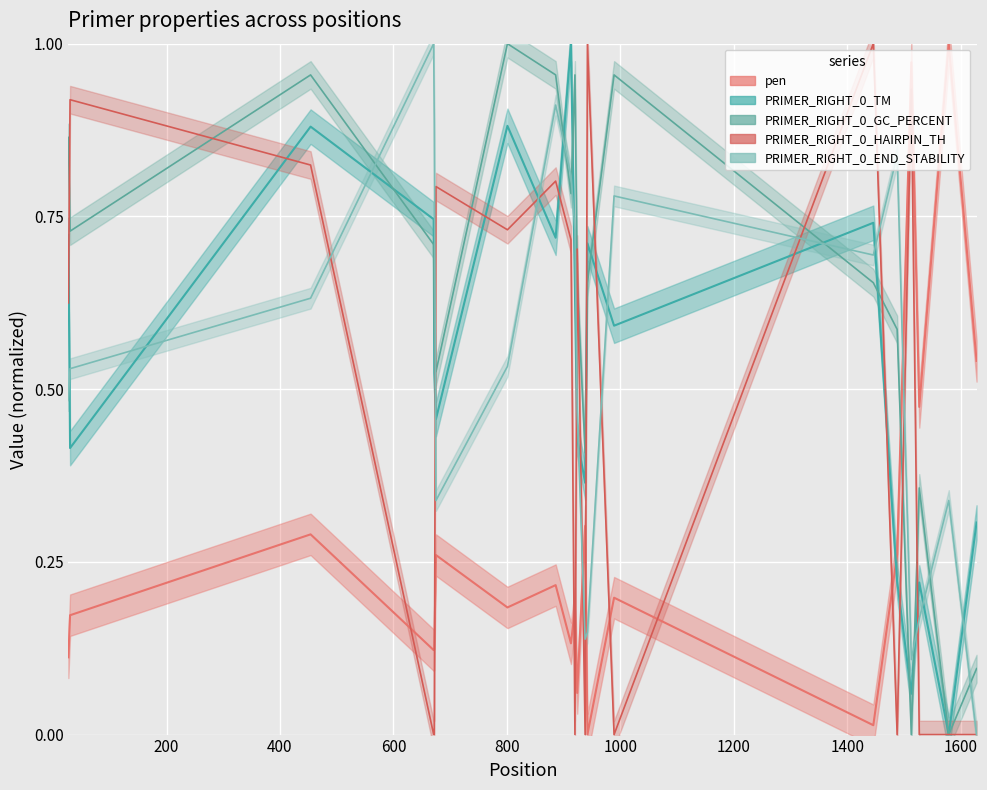

Where is the first local maximum for PRIMER_RIGHT_0_GC_PERCENT?

454